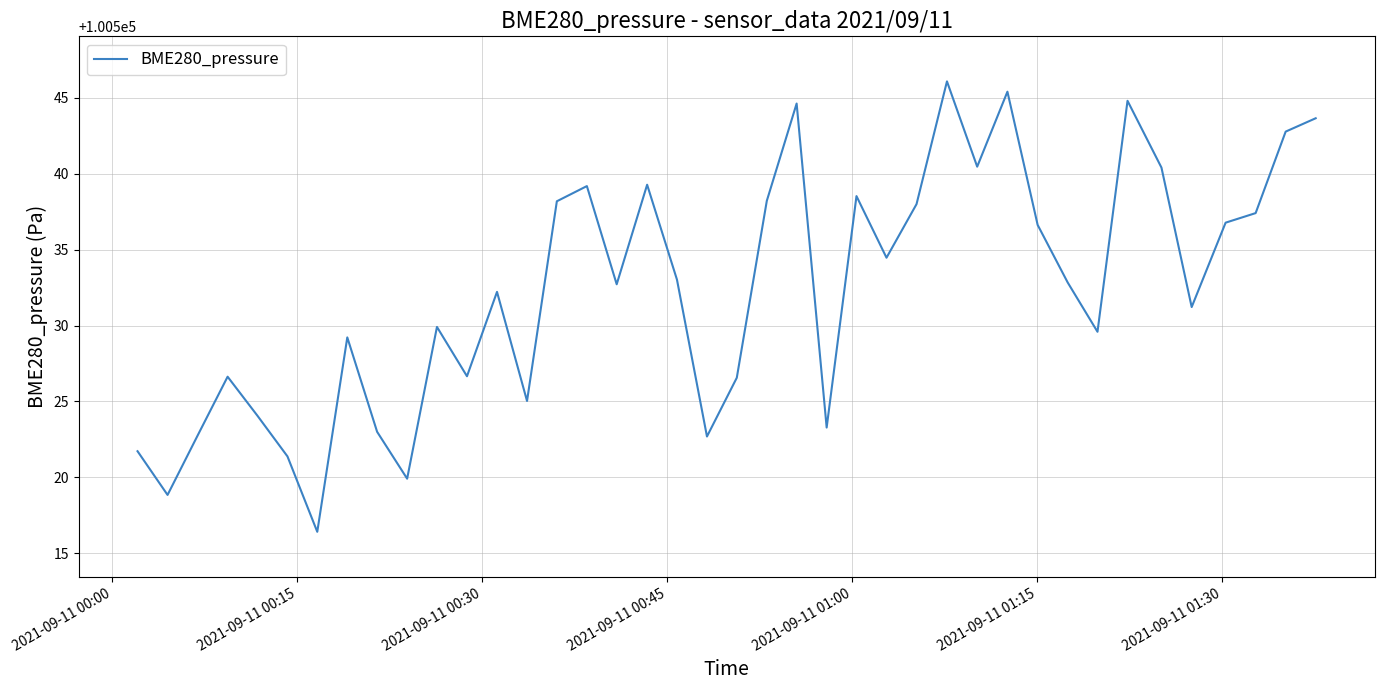

What is the greatest value displayed?

100546.1